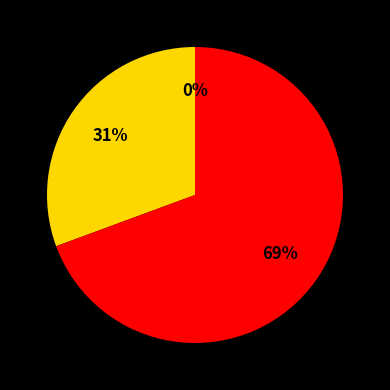

The Ordinary Payment (0.3) slice represents 61% of the pie. True or false?

False